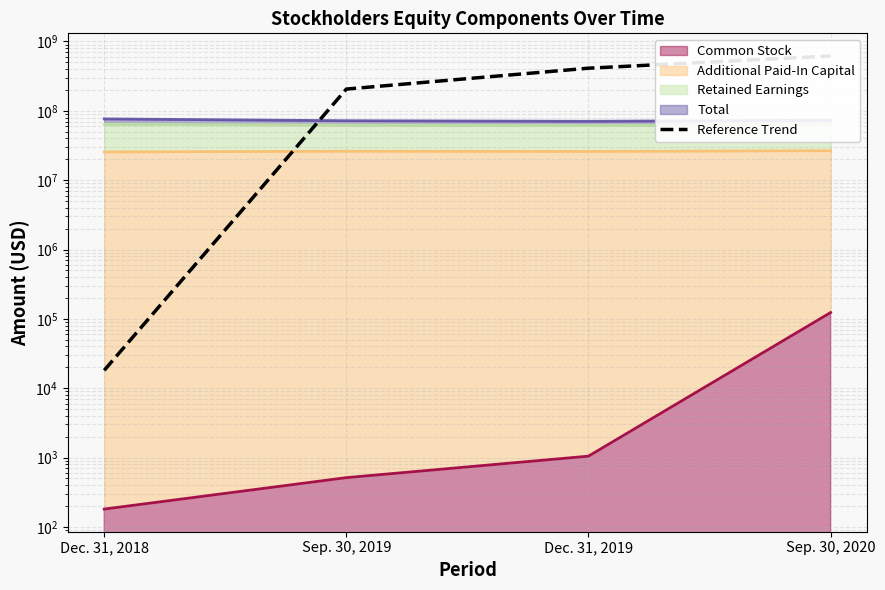

True or false: the data has more than 1 interior local peaks.

False